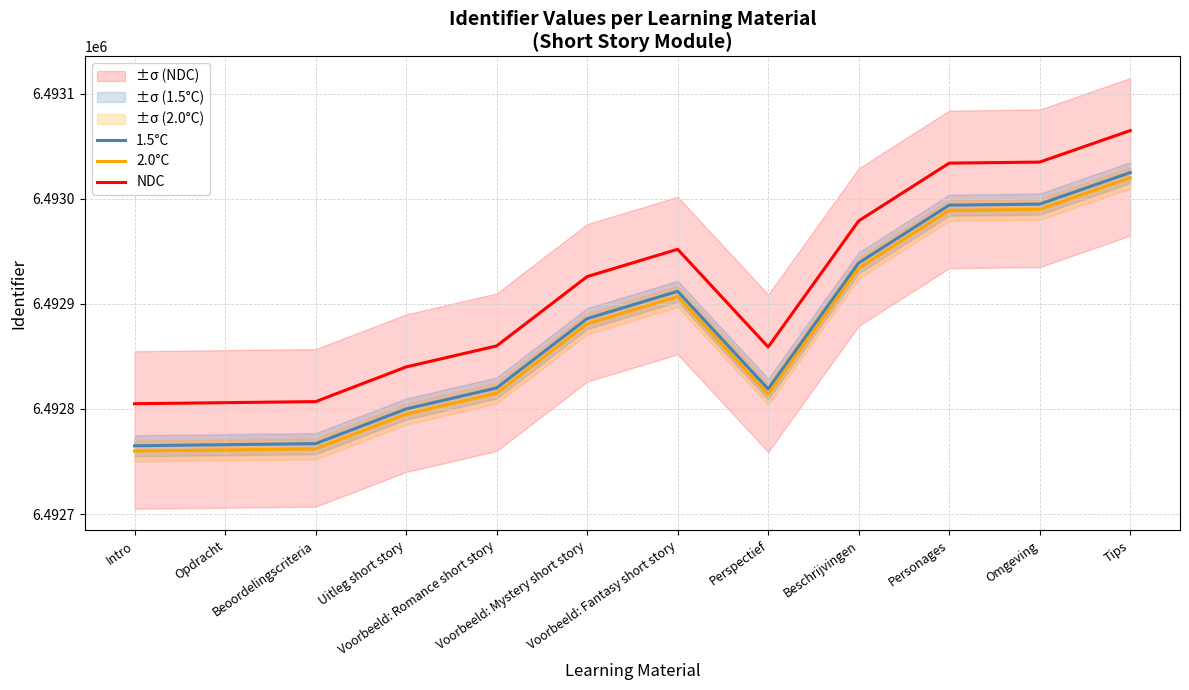

What is the label of the 10th point from the left?

Personages